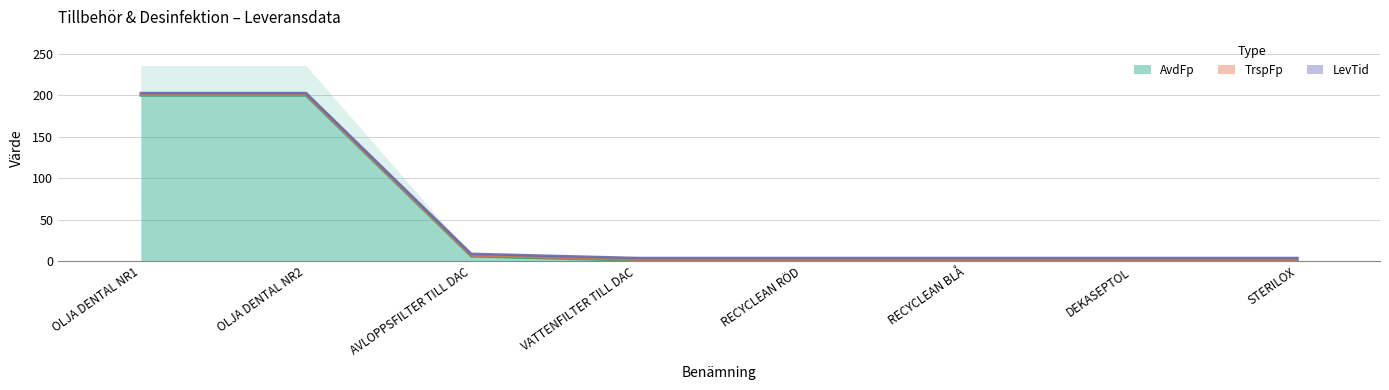

What are all the series names shown in the legend?

AvdFp, TrspFp, LevTid